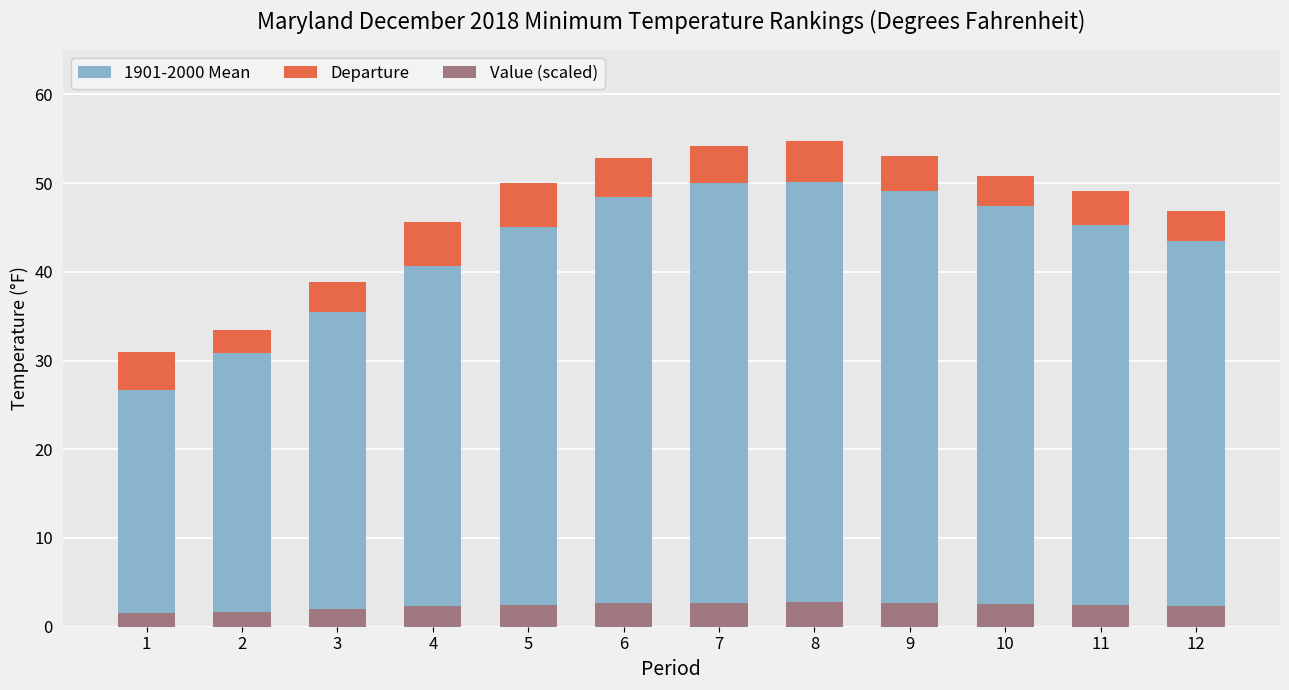

What is the sum of all Value (scaled) values?

28.0